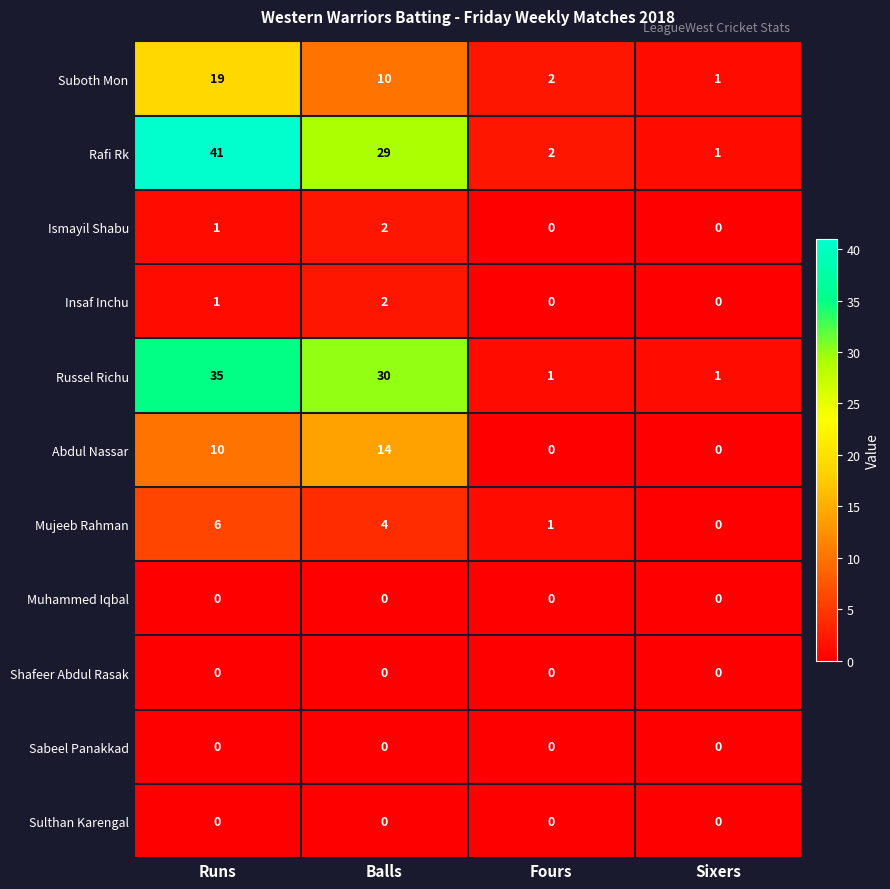

What is the spread (max minus min) of values at Fours?

2